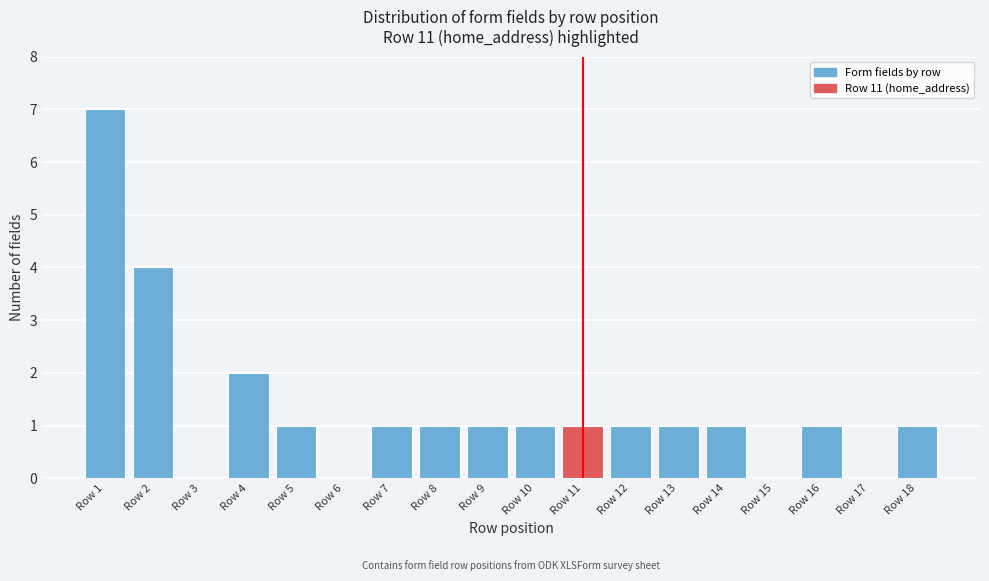

Reading left to right, list every bar in this chart as the range it spans on the x-axis followed by its height. The values are not printed on the chart, so give them approximately, as read against the axis.

0.5 to 1.5: 7
1.5 to 2.5: 4
2.5 to 3.5: 0
3.5 to 4.5: 2
4.5 to 5.5: 1
5.5 to 6.5: 0
6.5 to 7.5: 1
7.5 to 8.5: 1
8.5 to 9.5: 1
9.5 to 10.5: 1
10.5 to 11.5: 1
11.5 to 12.5: 1
12.5 to 13.5: 1
13.5 to 14.5: 1
14.5 to 15.5: 0
15.5 to 16.5: 1
16.5 to 17.5: 0
17.5 to 18.5: 1